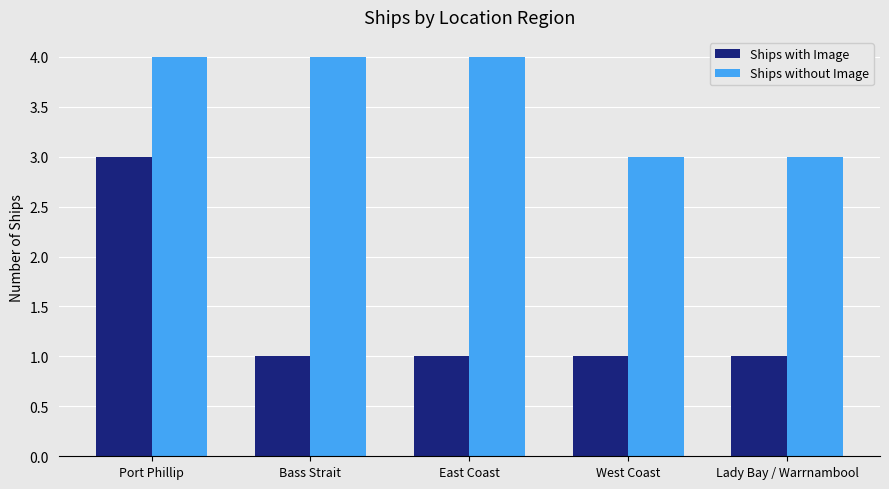

What is the maximum value for Ships without Image?

4